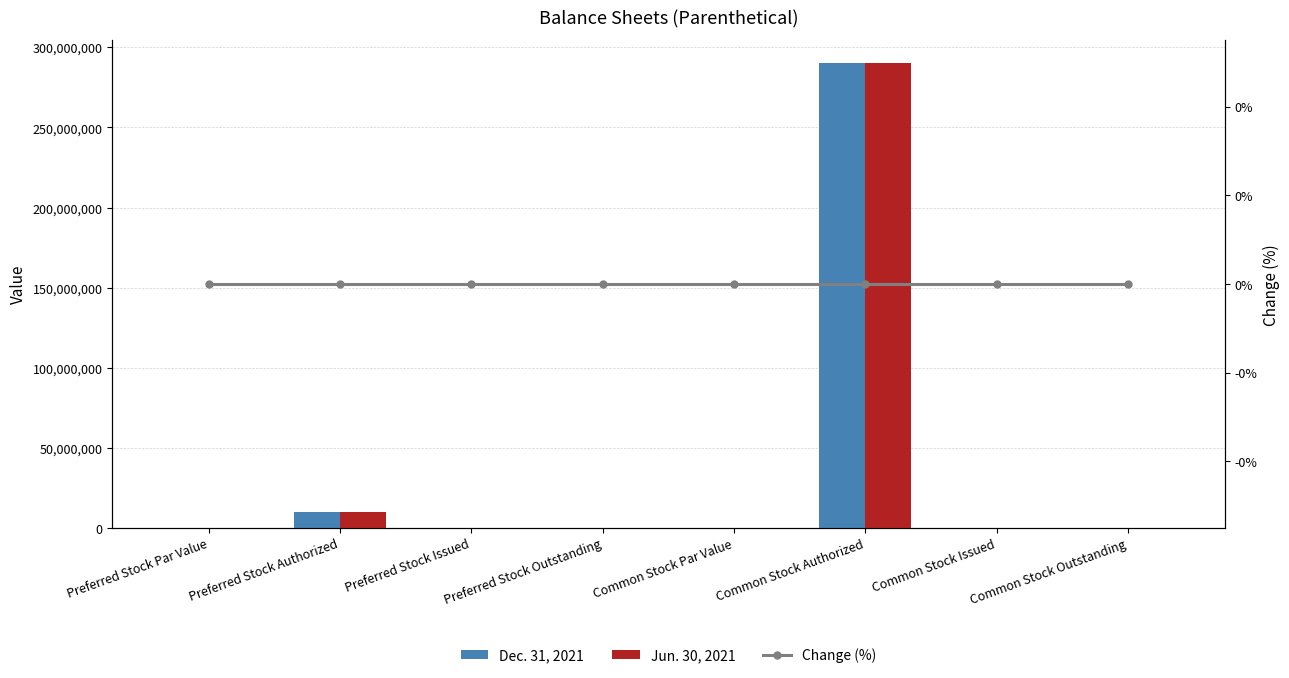

Does the chart contain any negative values?

No